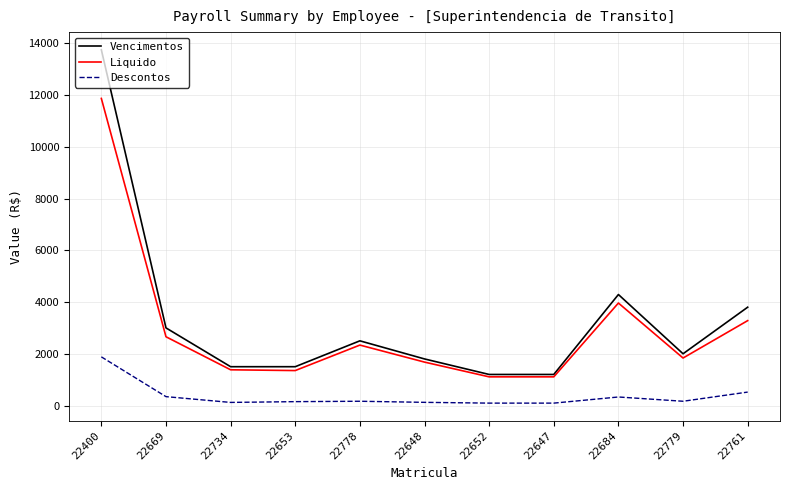

In Vencimentos, how many points are higher than both neighbors (excluding endpoints)?

2